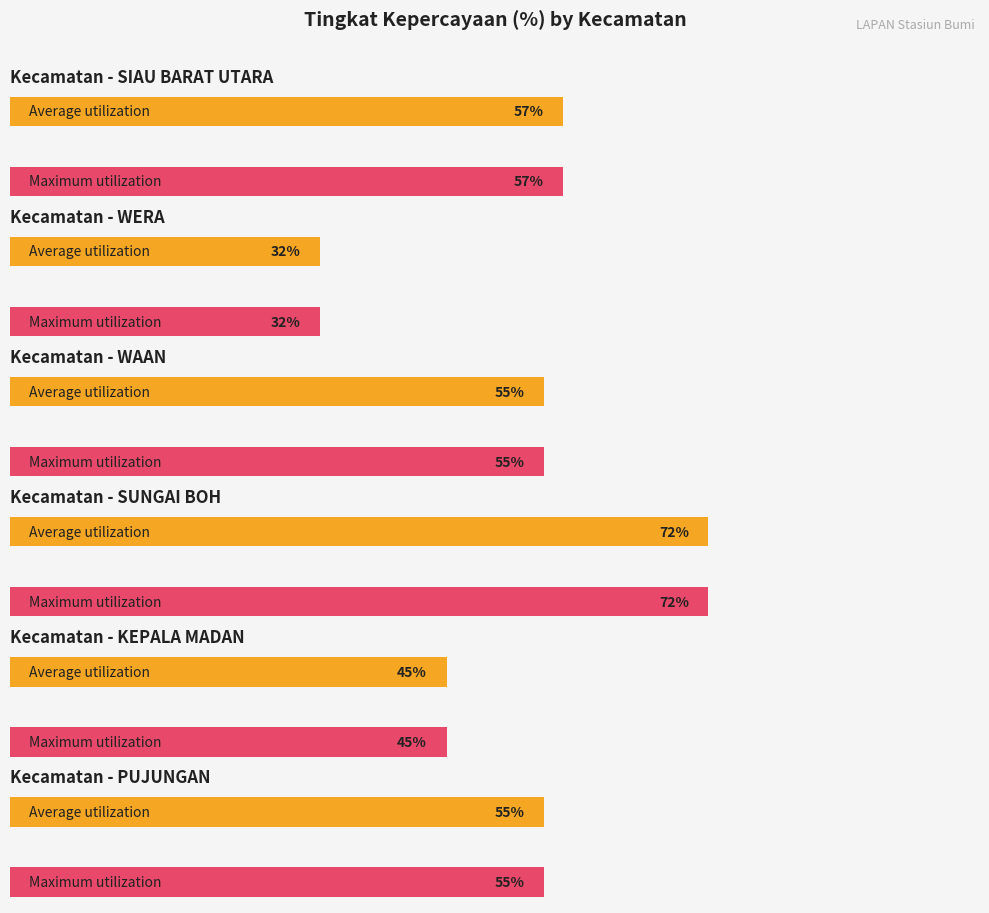

Which series has the largest range (max minus min)?

Average utilization